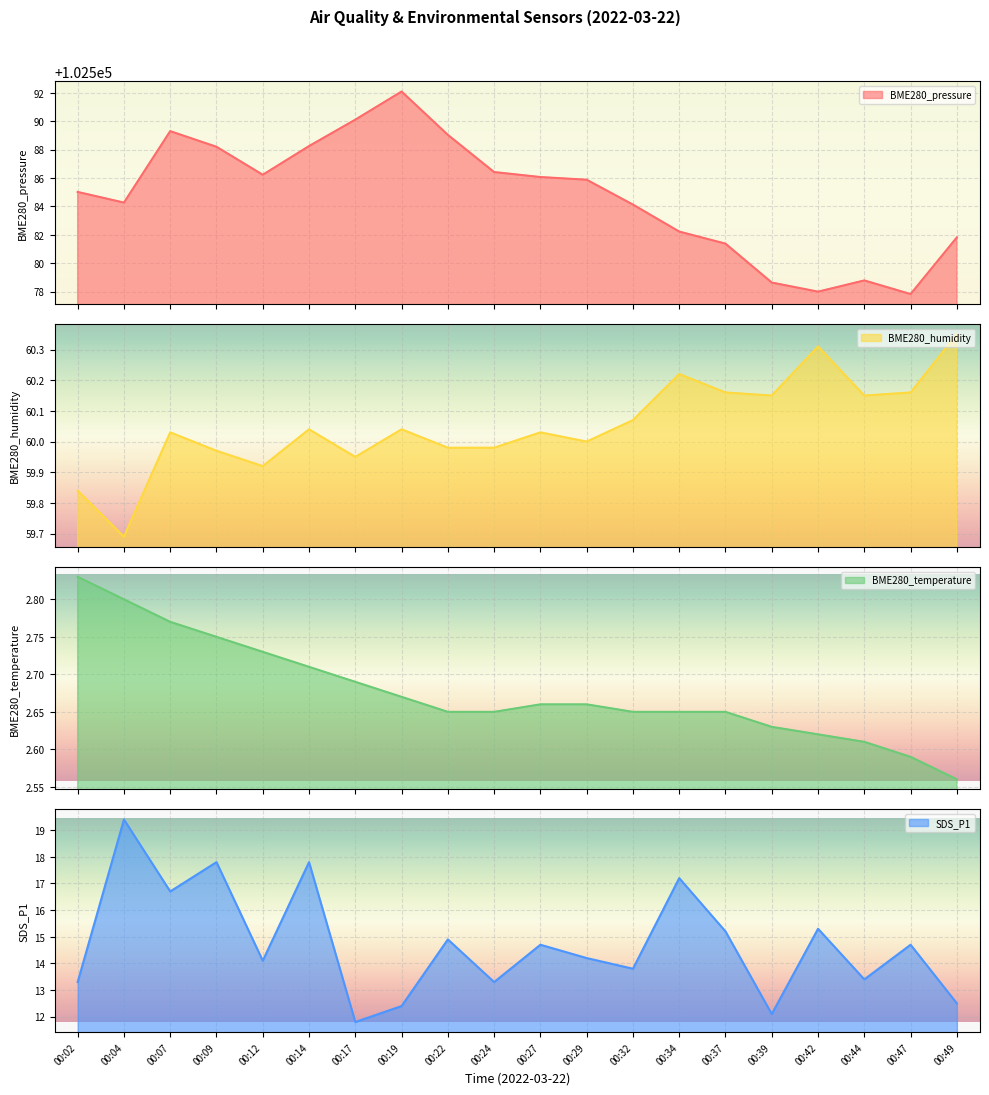

The BME280_humidity series shows 60.0 at 00:19. True or false?

True